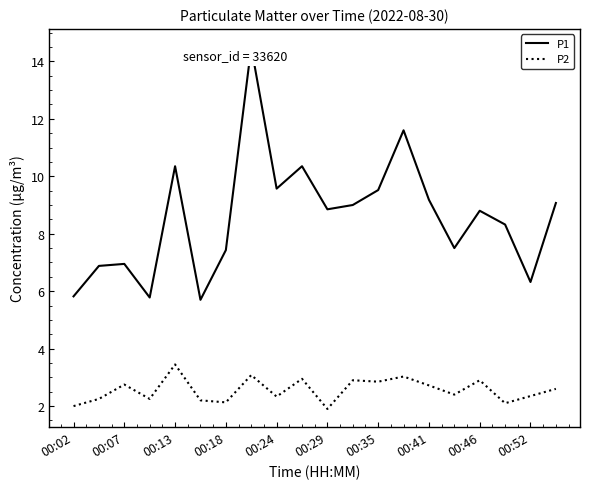

What is the maximum value shown in the chart?

14.5